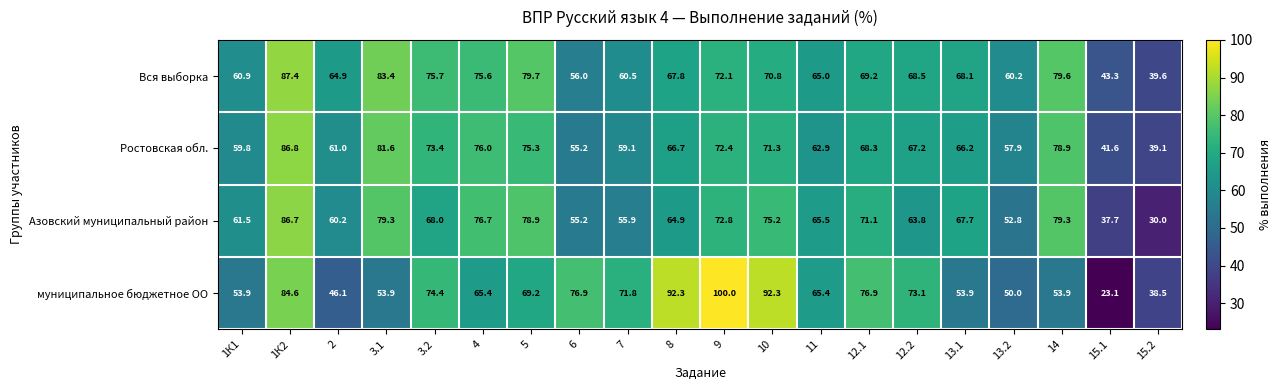

How many data points in Ростовская обл. are less than 67?

10